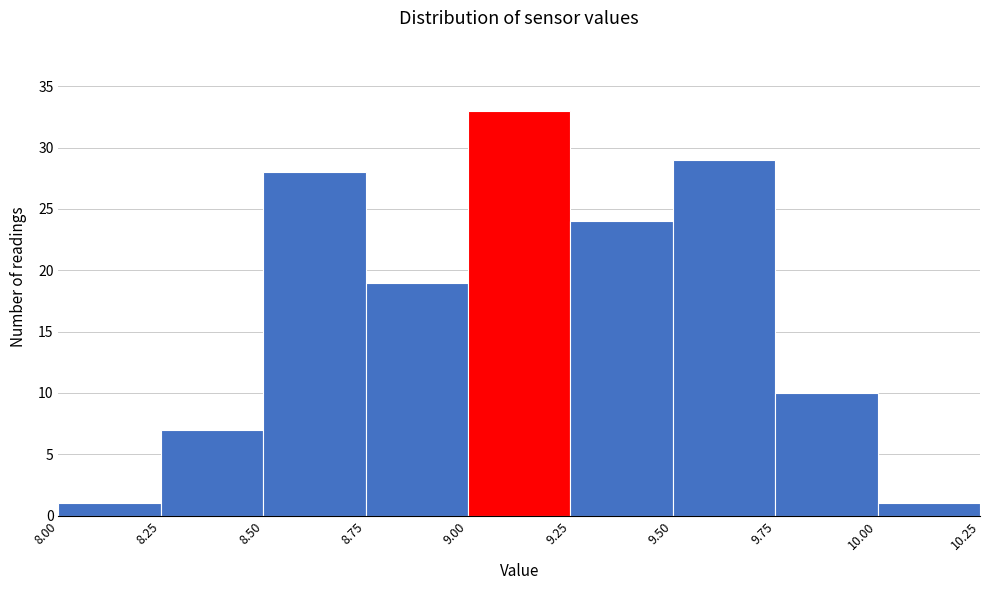

What is the height of the bar covering 9.25 to 9.50 on the x-axis? The values are not printed on the chart, so give them approximately, as read against the axis.

24